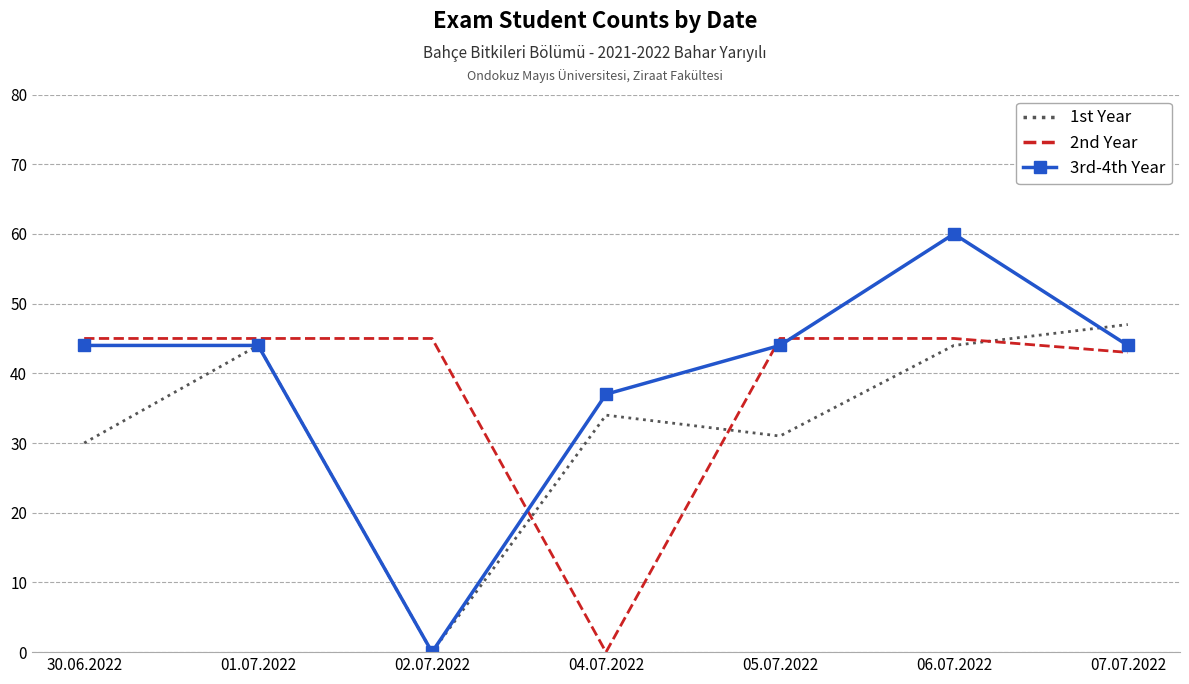

Where is the first local minimum for 3rd-4th Year?

02.07.2022